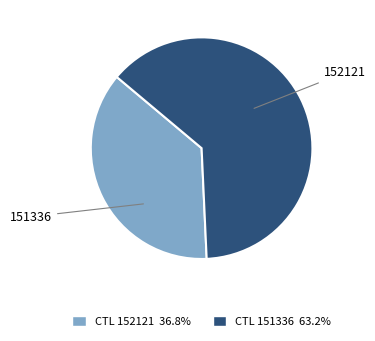

How much of the chart is everything except 151336?

36.8%